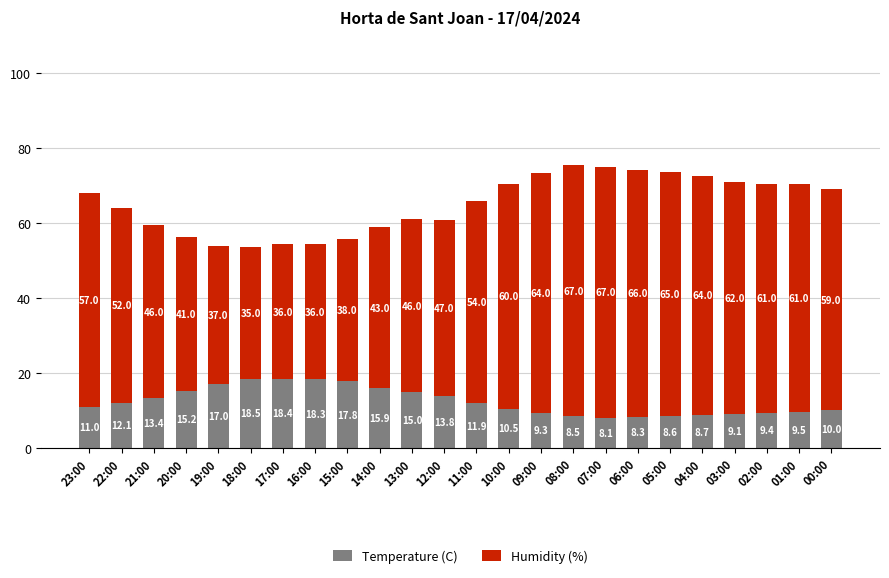

What is the value of the Temperature (C) bar at the 11th from the left?

15.0